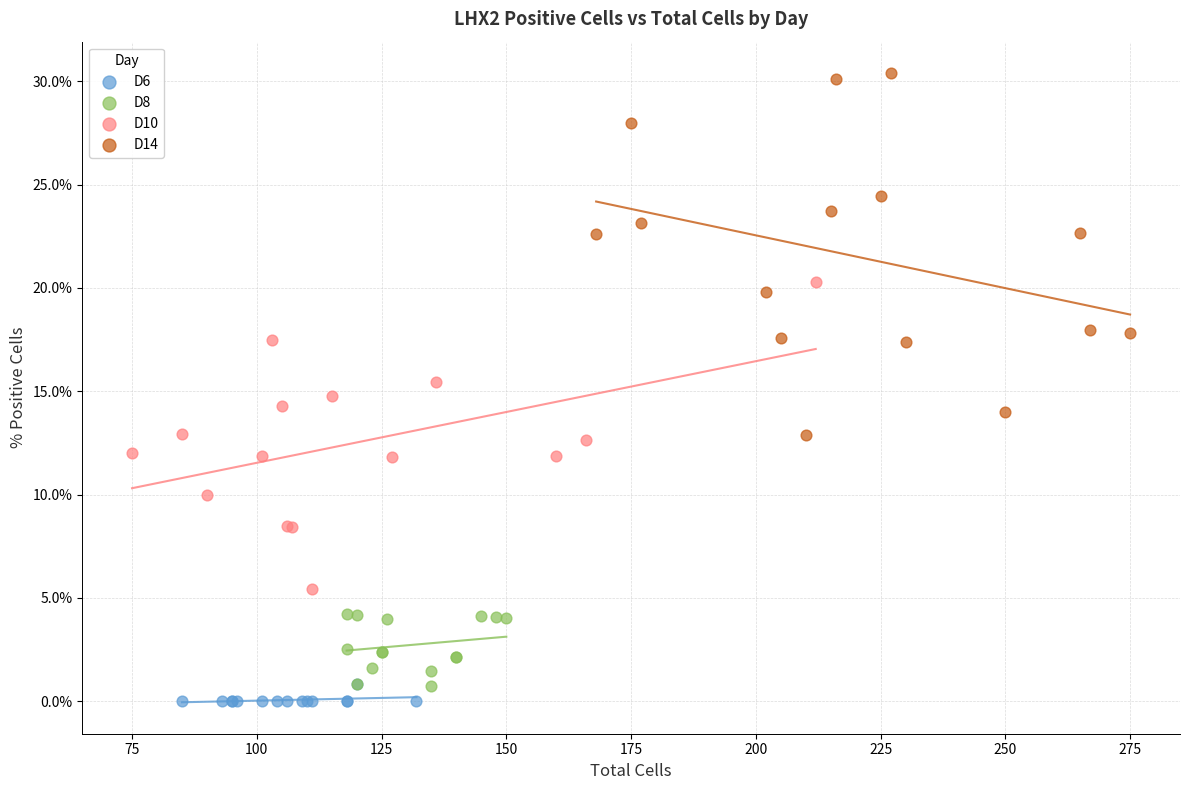

Which series reaches the maximum Y coordinate?

D14